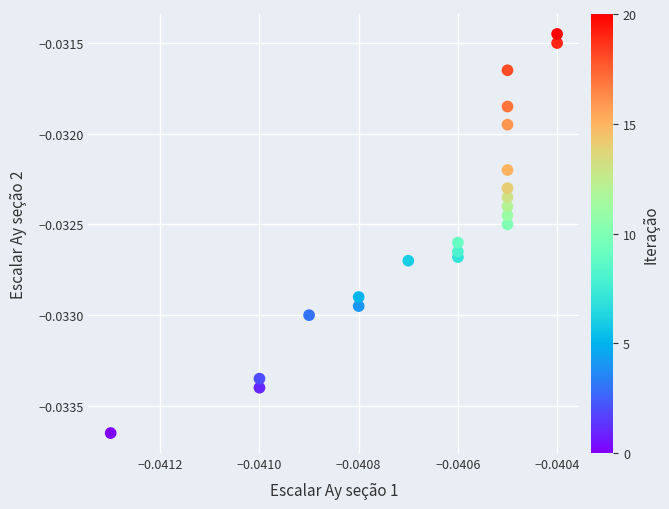

Count the number of points in this scatter plot.

21